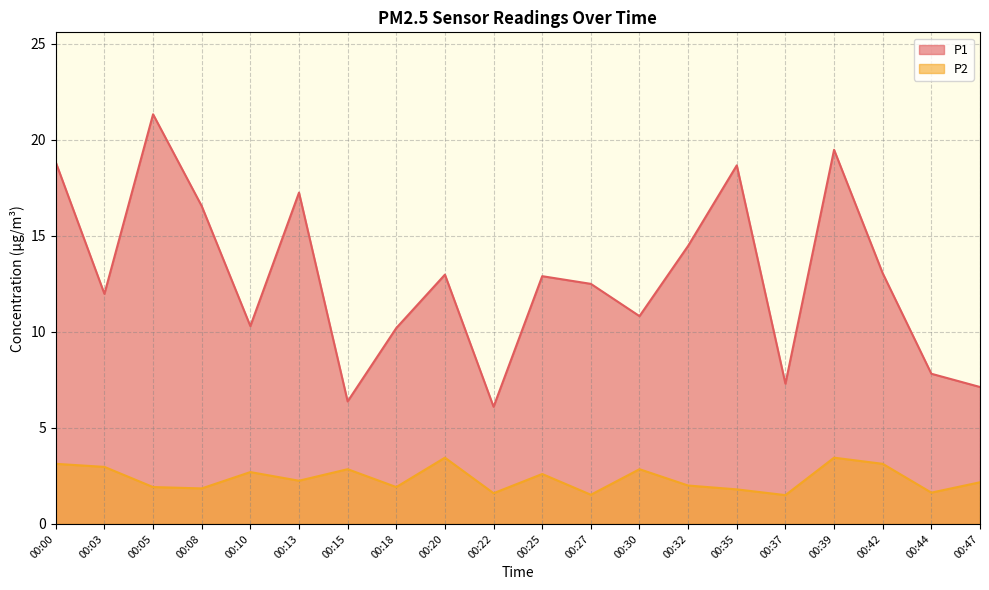

At which category is the sum across all series the highest?

00:05